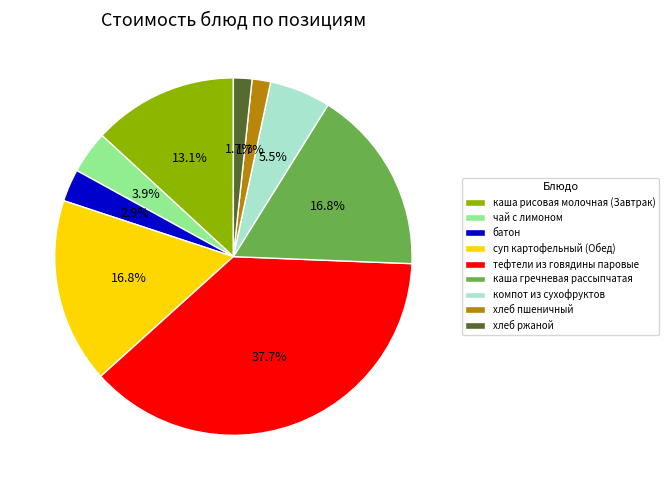

To the nearest percent, what is the difference between the largest and smallest slice percentages?

36%